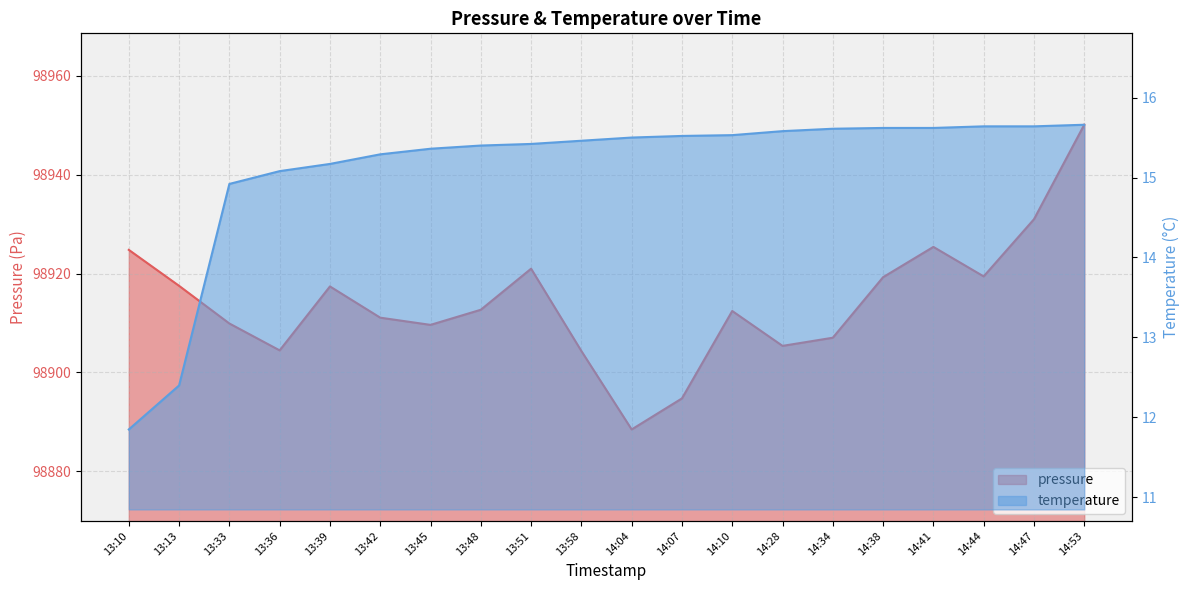

The temperature series shows 15.4 at 13:51. True or false?

True